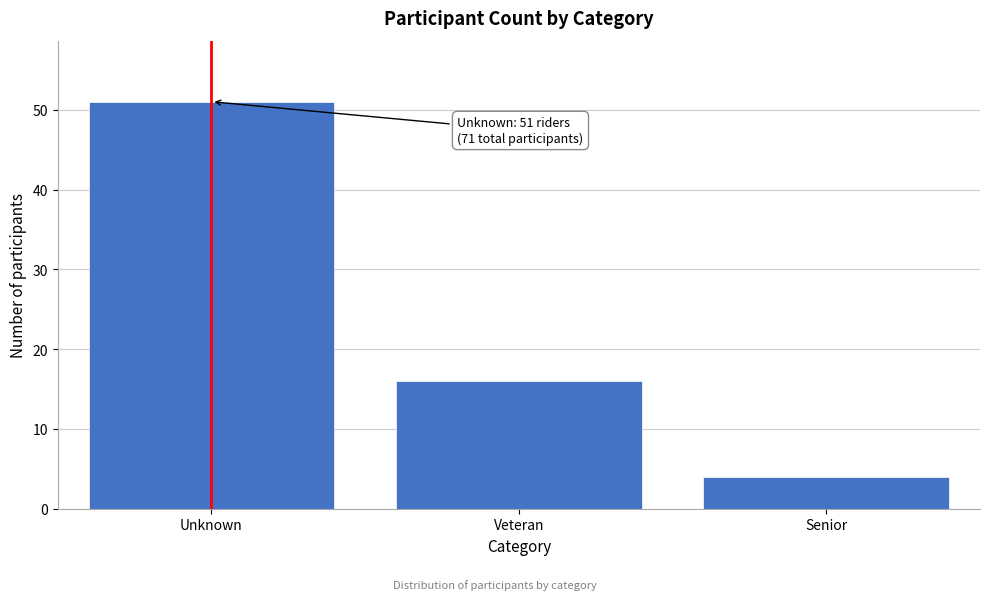

Reading left to right, extract all data points from this chart.

Unknown=51	Veteran=16	Senior=4